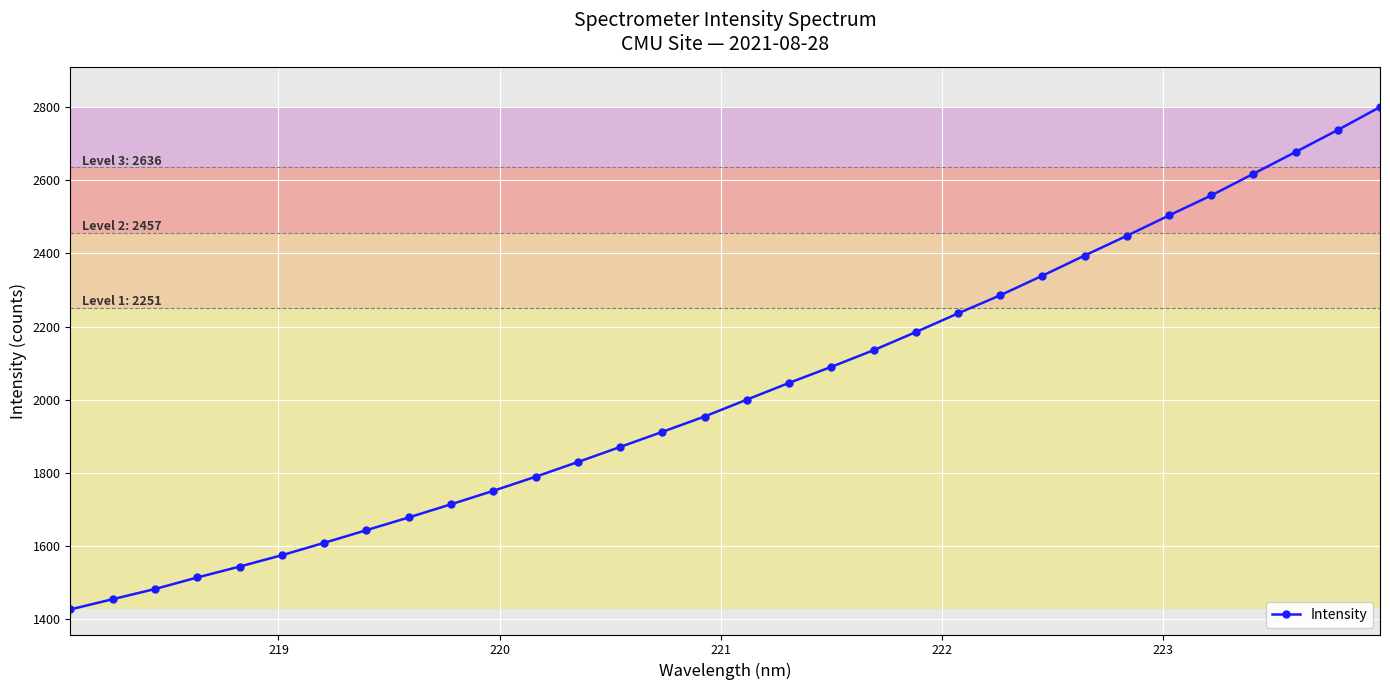

Reading left to right, what are all the values shown in this chart?

1425.4	1453.4	1481.3	1512.9	1542.7	1573.9	1607.7	1642.4	1677.2	1713.2	1750.1	1788.6	1828.9	1870.1	1911.5	1953.5	1999.7	2045.6	2089.5	2135.0	2184.7	2235.9	2285.5	2339.2	2394.3	2448.4	2504.2	2558.9	2618.3	2677.9	2738.3	2800.9